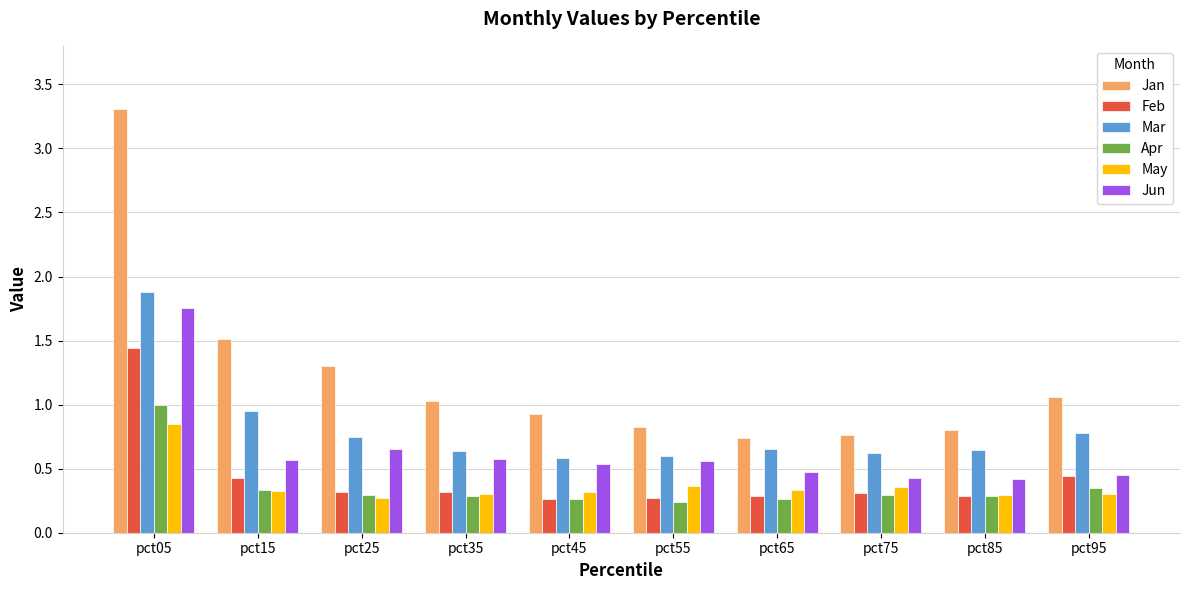

Which series changed the most between pct05 and pct75?

Jan